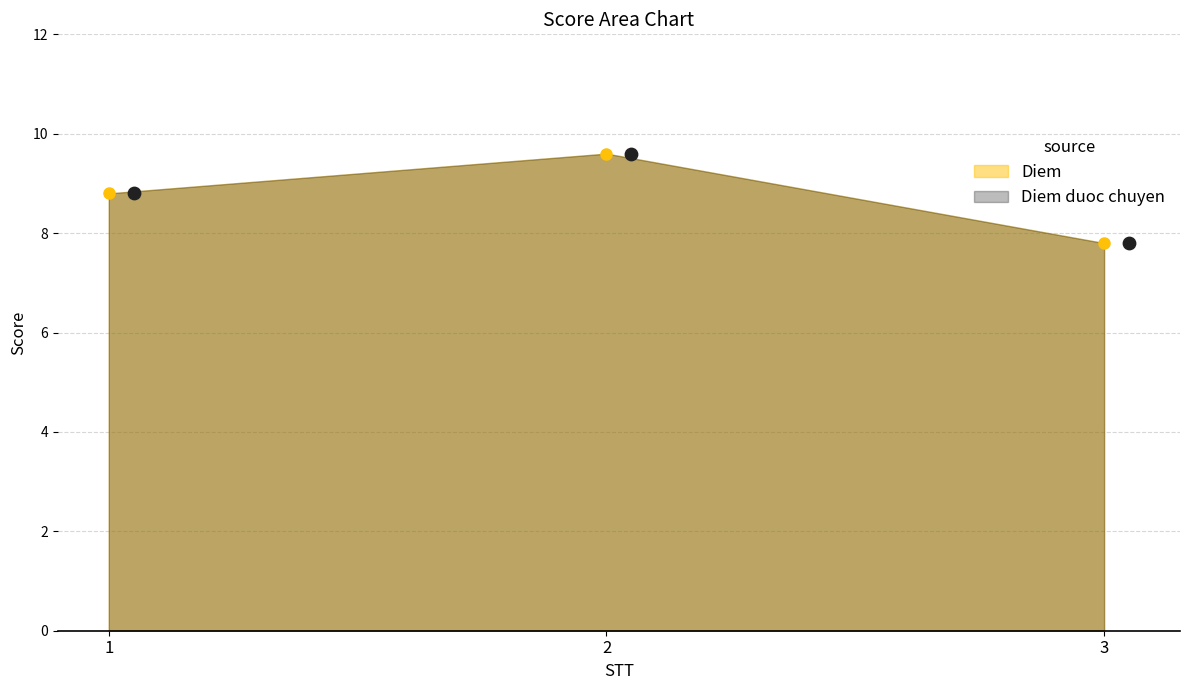

What is the lowest value of the Diem series?

7.8